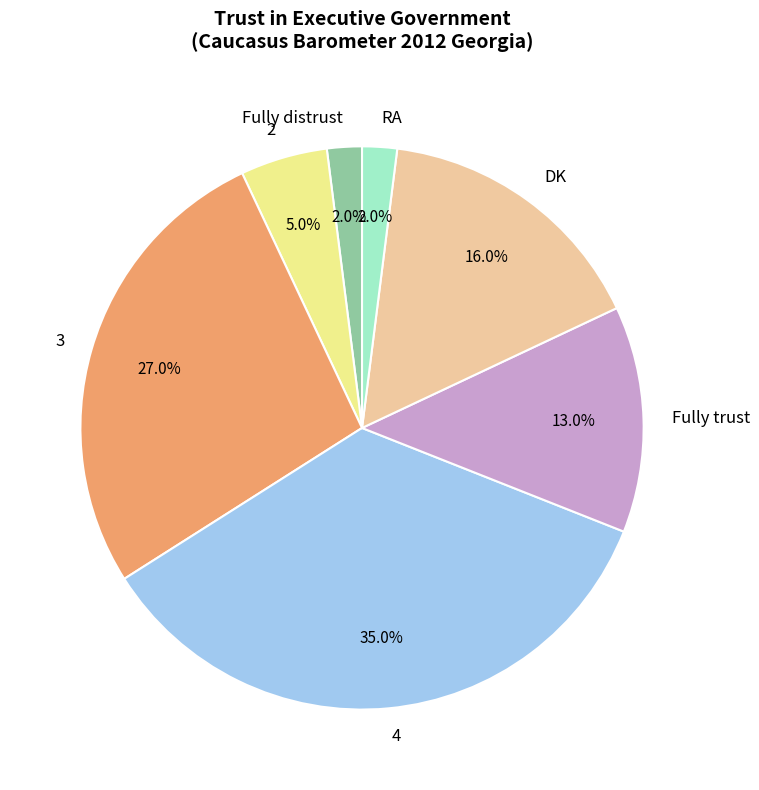

Do DK and Fully distrust together represent more than half of the pie?

No